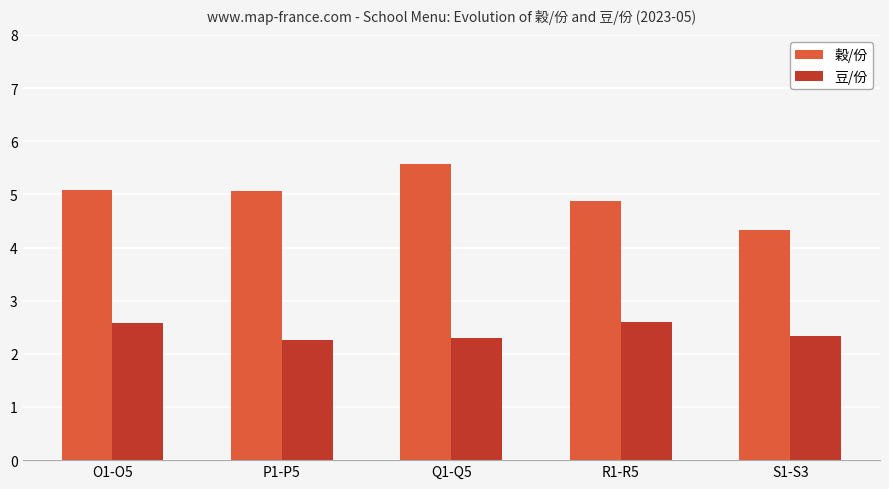

What is the difference between the highest and lowest values at S1-S3?

2.0